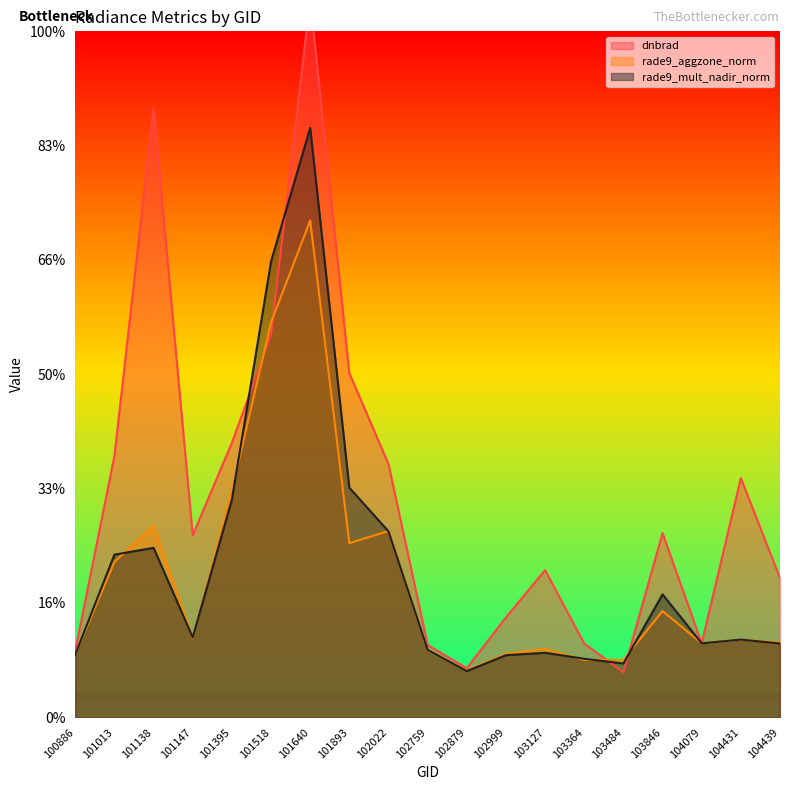

True or false: rade9_mult_nadir_norm and dnbrad cross at least once.

True